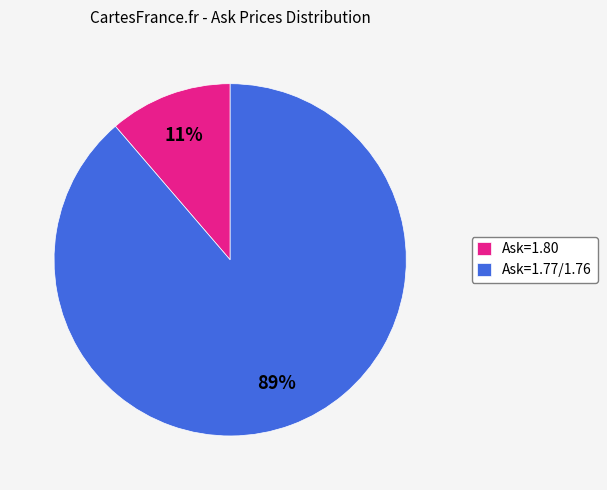

How many segments does this pie chart have?

2